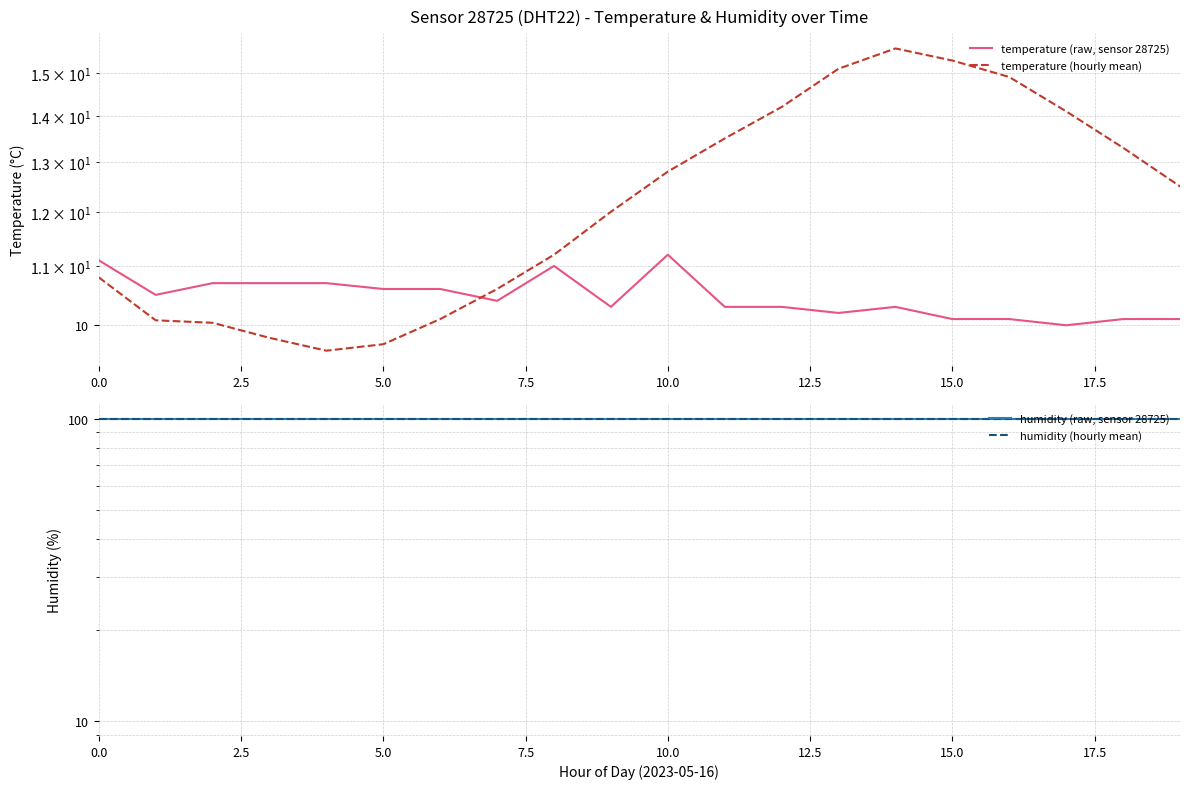

Is it true that temperature (hourly mean) equals 4.1 at 0.0?

False